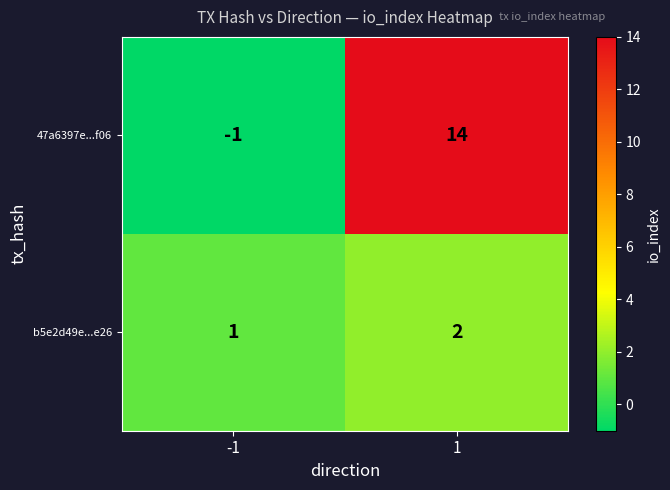

At which category is the sum across all series the highest?

1